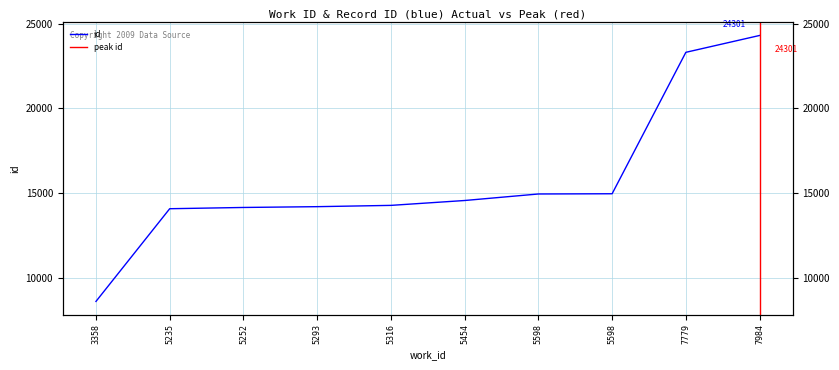

Which label corresponds to the smallest value in the chart?

3358